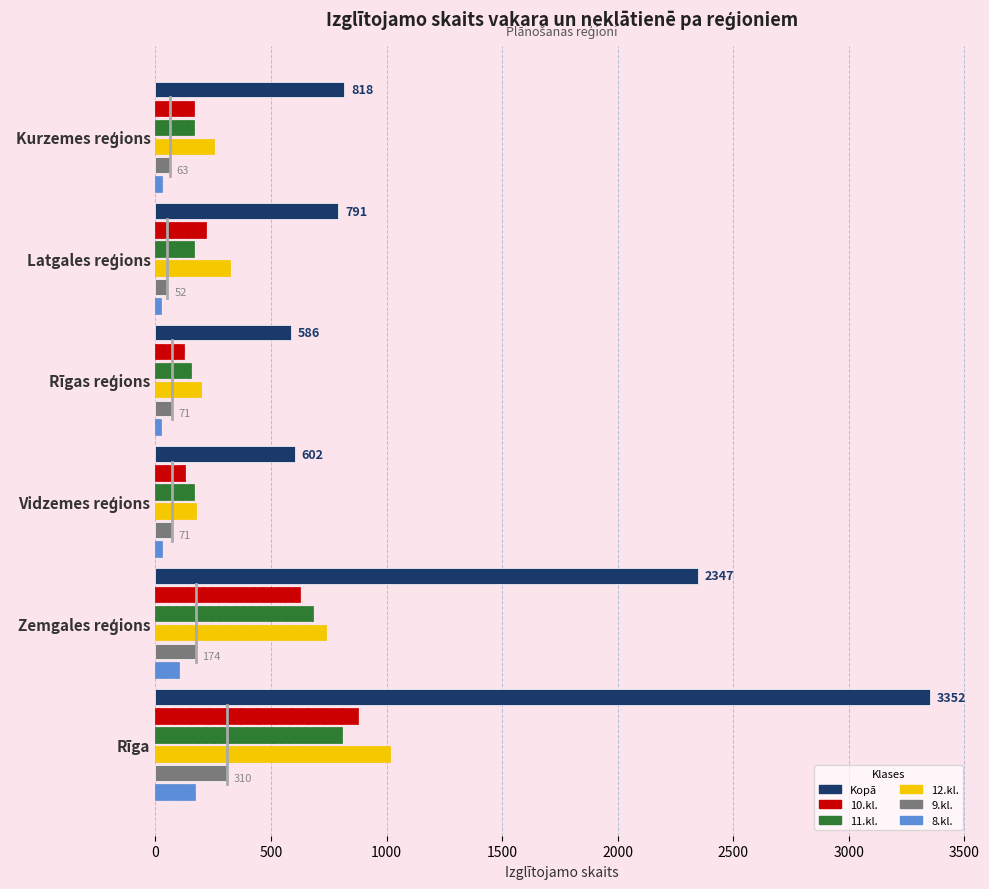

Which series has the widest spread of values?

Kopā